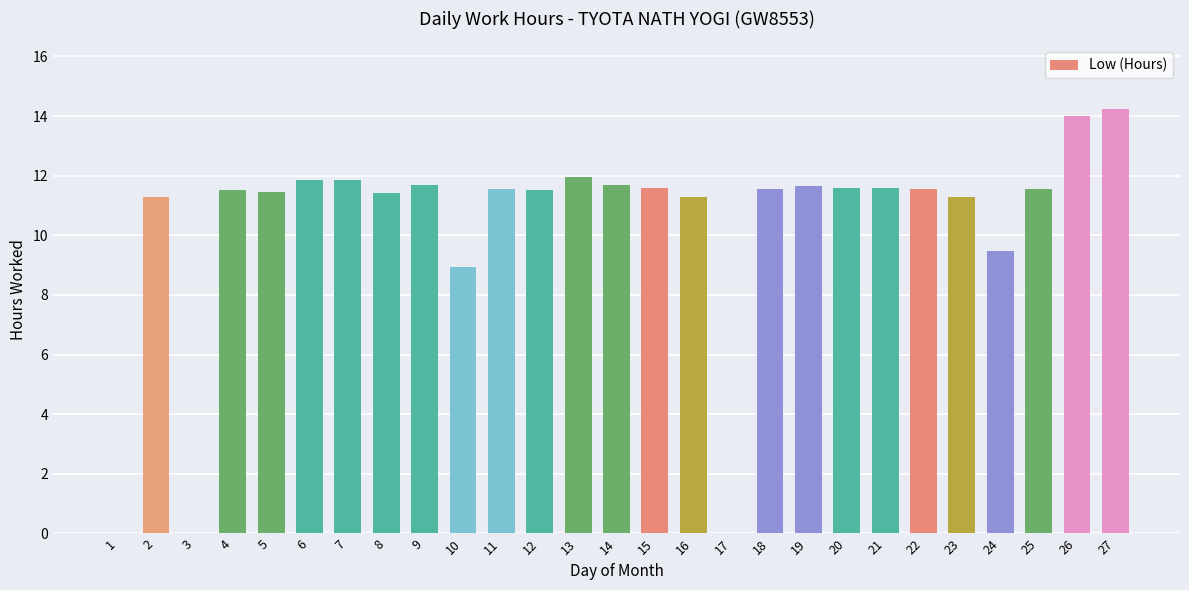

The value at 23 is 14.9. True or false?

False